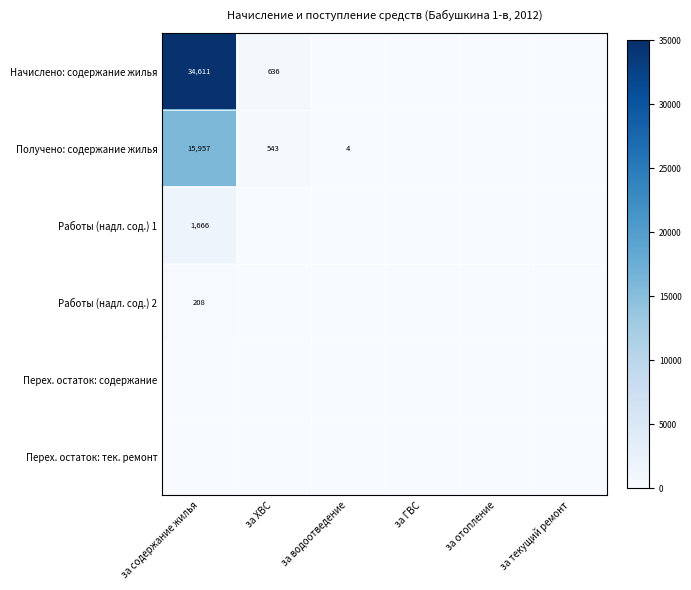

The Получено: содержание жилья series shows 15957 at за содержание жилья. True or false?

True